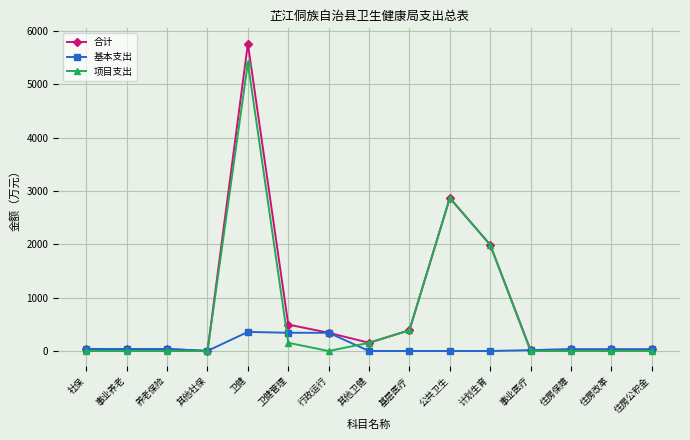

What is the total value across all series at 住房公积金?

60.4